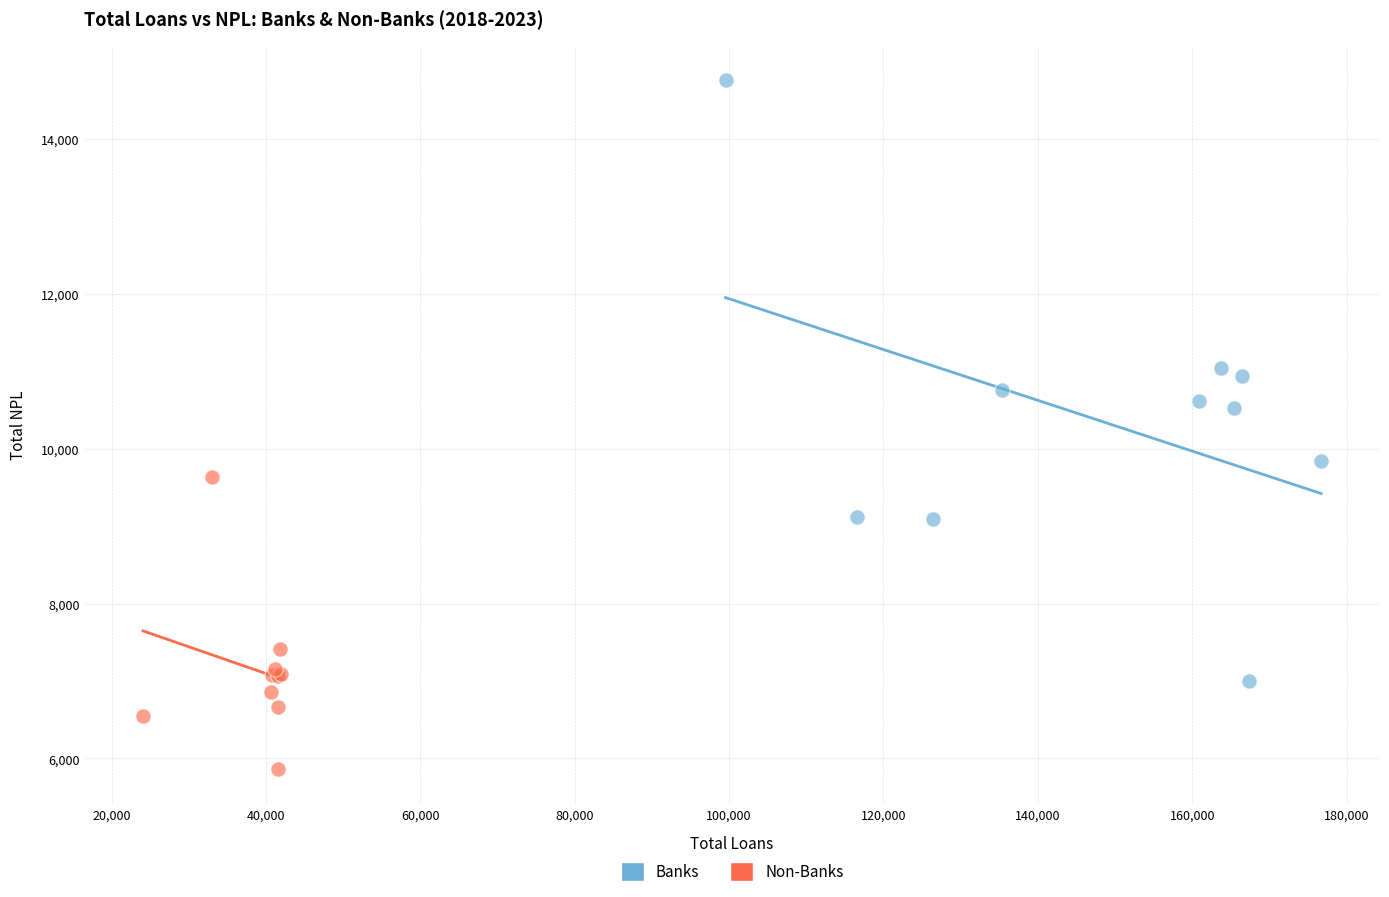

Which series reaches the maximum Y coordinate?

Banks